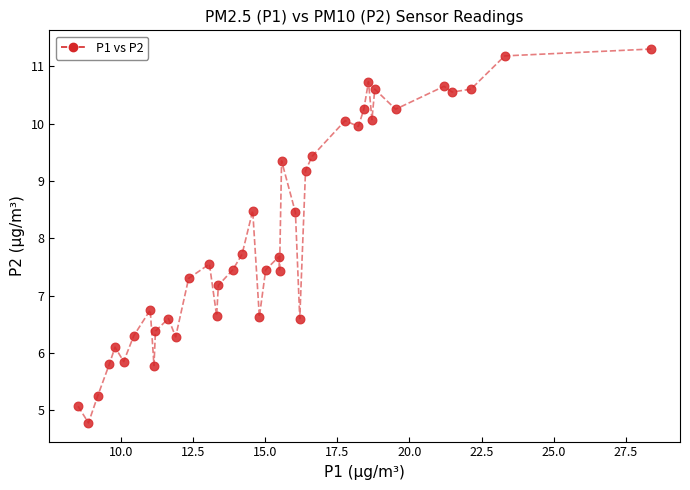

What is the range of Y values (max minus min)?

6.5